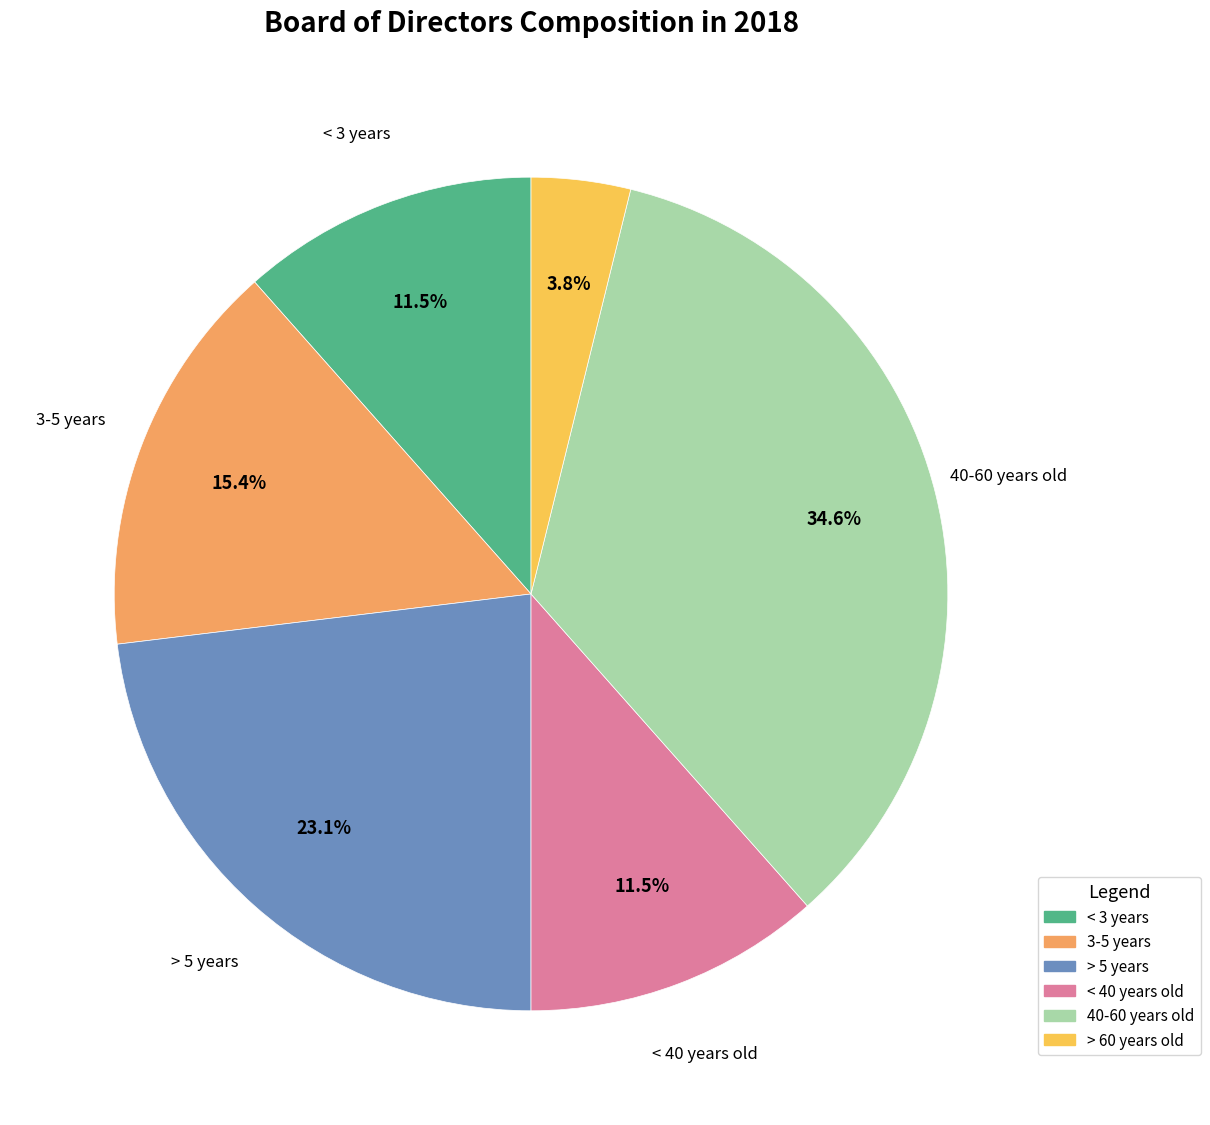

What is the total percentage of < 3 years and 3-5 years?

26.9%